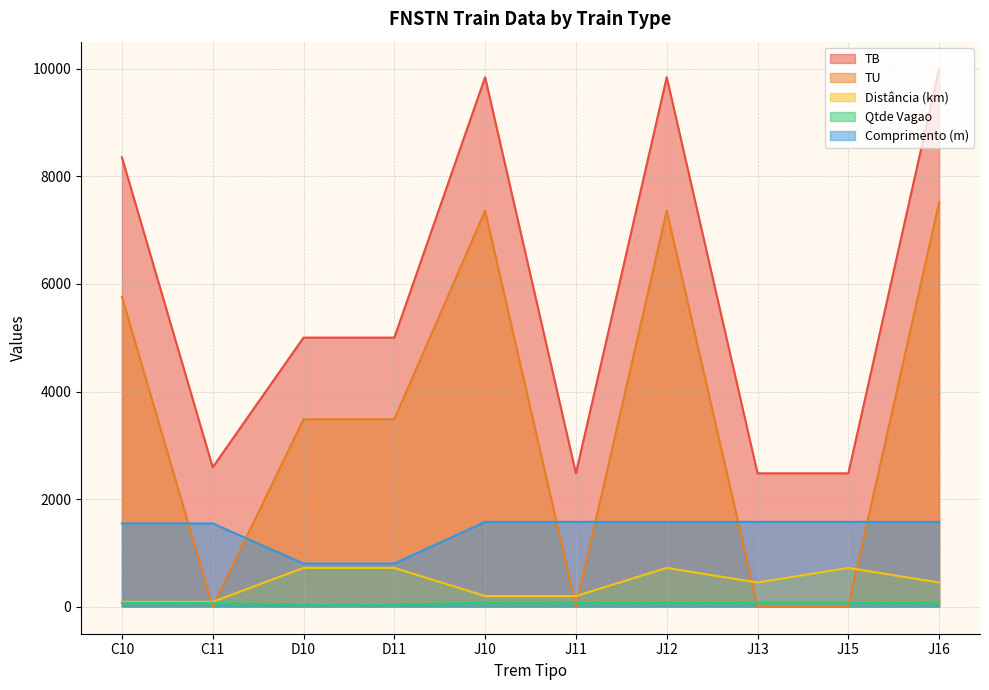

What are all the series names shown in the legend?

TB, TU, Distância (km), Qtde Vagao, Comprimento (m)